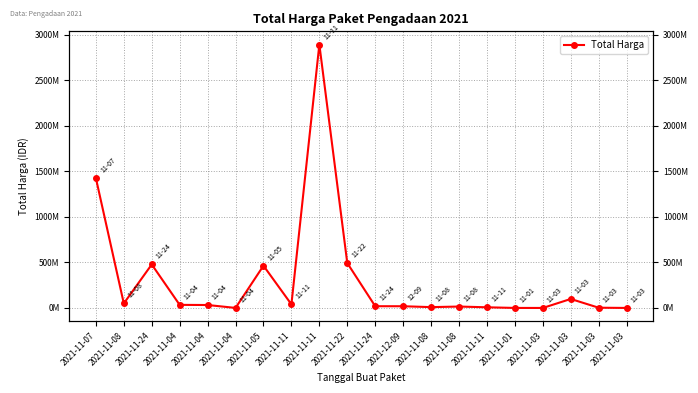

What is the change in value from 2021-11-11 to 2021-11-08?

-2876608040